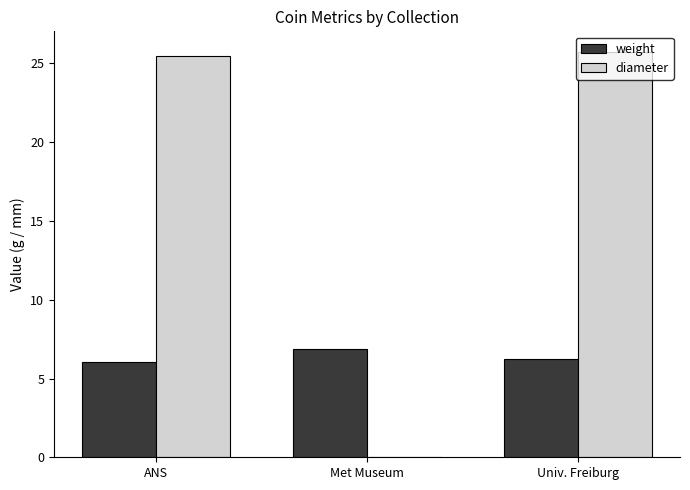

At which label does weight reach its peak?

Met Museum